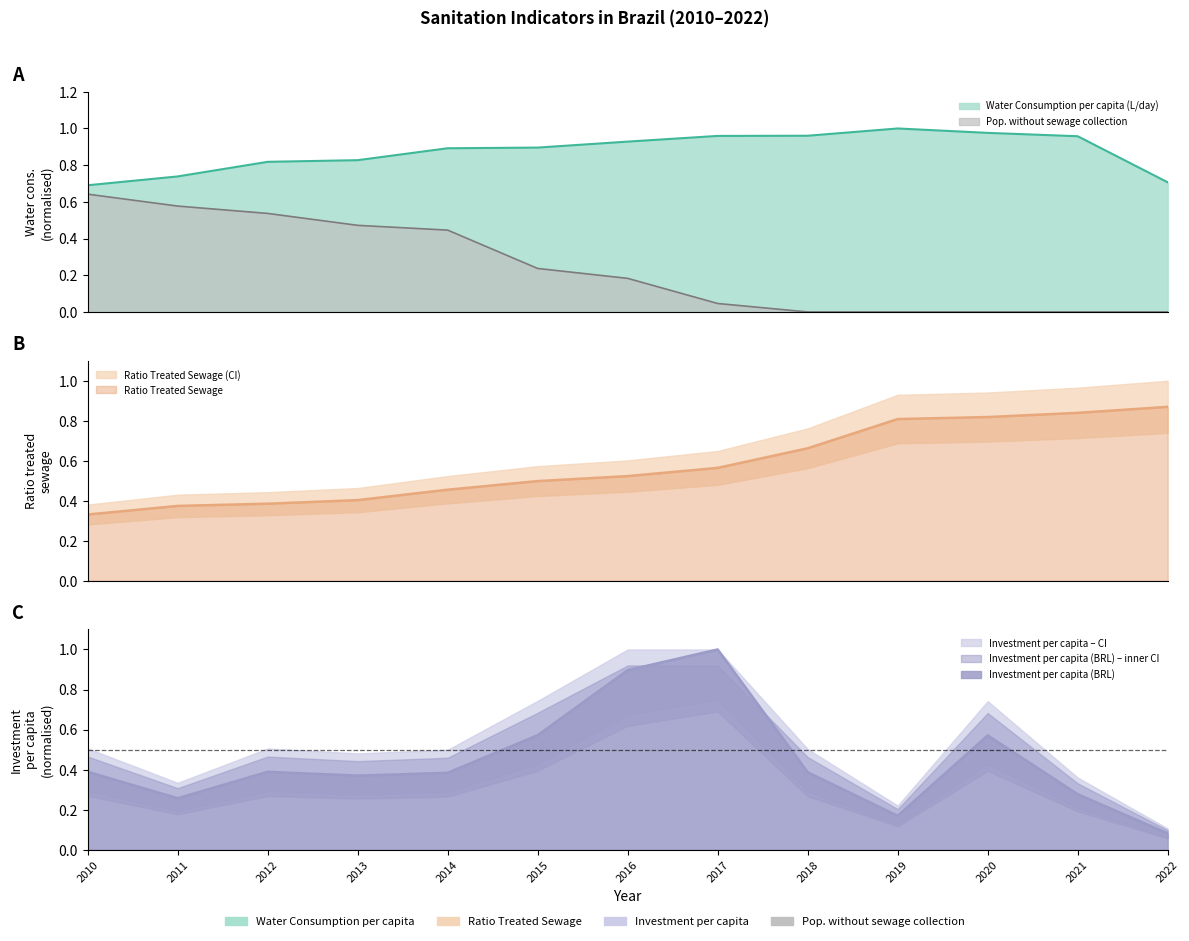

Reading left to right, transcribe all the data shown in this chart.

Water Consumption per capita (L/day): 2010=0.7	2011=0.7	2012=0.8	2013=0.8	2014=0.9	2015=0.9	2016=0.9	2017=1.0	2018=1.0	2019=1.0	2020=1.0	2021=1.0	2022=0.7
Ratio Treated Sewage: 2010=0.3	2011=0.4	2012=0.4	2013=0.4	2014=0.5	2015=0.5	2016=0.5	2017=0.6	2018=0.7	2019=0.8	2020=0.8	2021=0.8	2022=0.9
Investment per capita (BRL): 2010=0.4	2011=0.3	2012=0.4	2013=0.4	2014=0.4	2015=0.6	2016=0.9	2017=1.0	2018=0.4	2019=0.2	2020=0.6	2021=0.3	2022=0.1
Pop. without sewage collection: 2010=0.6	2011=0.6	2012=0.5	2013=0.5	2014=0.4	2015=0.2	2016=0.2	2017=0.0	2018=0.0	2019=0.0	2020=0.0	2021=0.0	2022=0.0